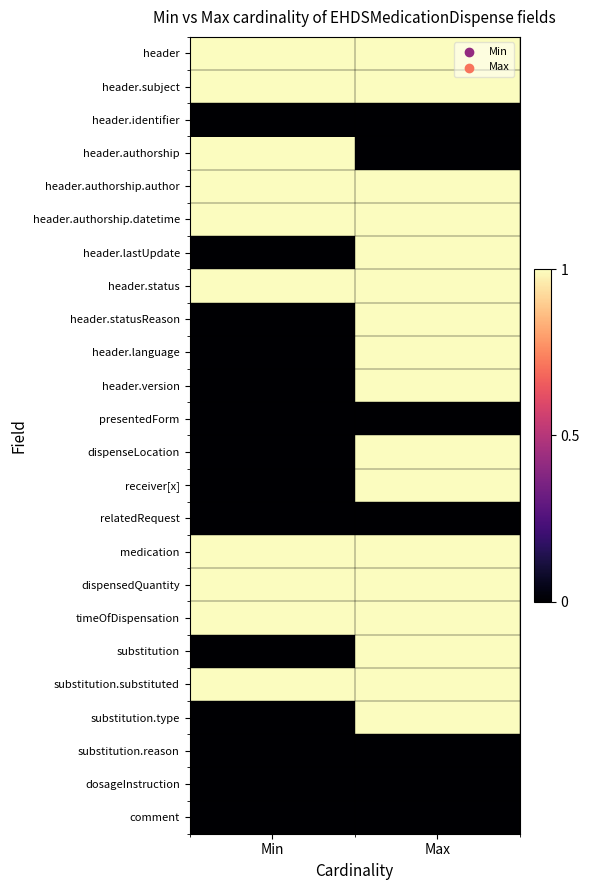

What is the difference between the highest and lowest values at Max?

1